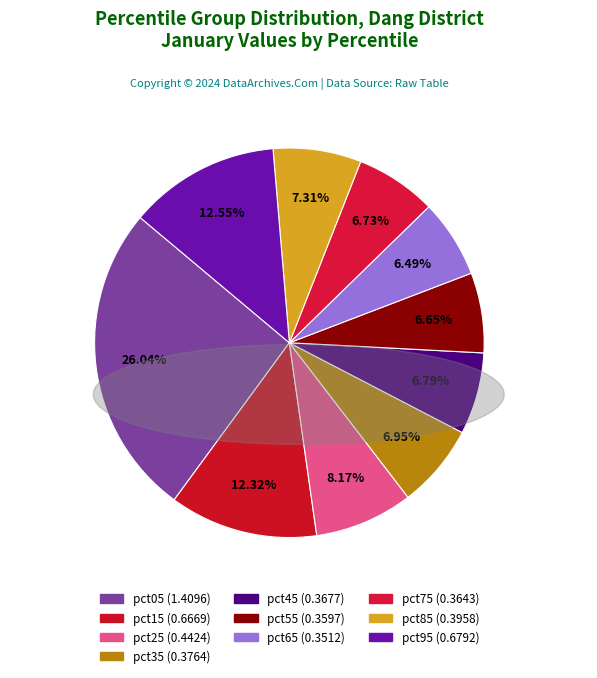

Does any single category account for the majority?

No